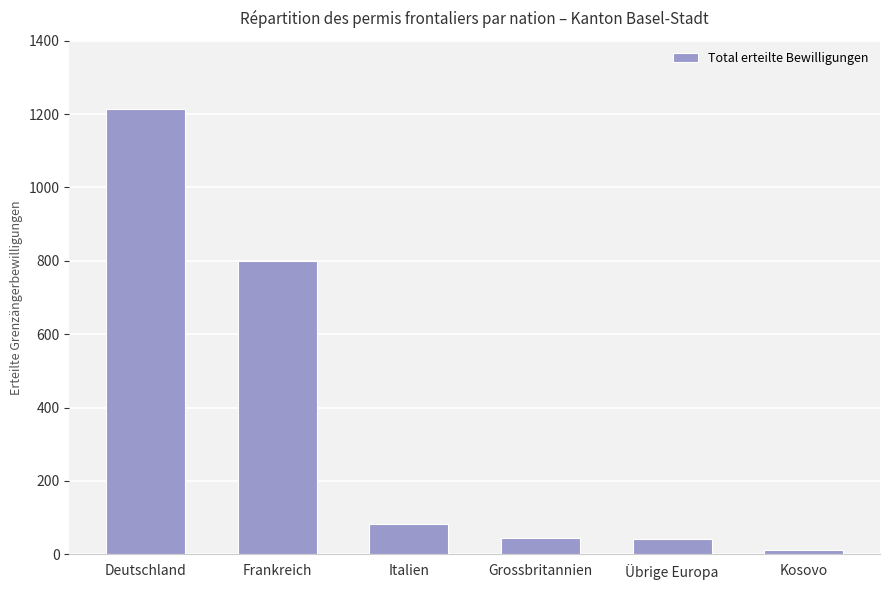

What is the ratio of the value at Kosovo to the value at Übrige Europa?

0.3